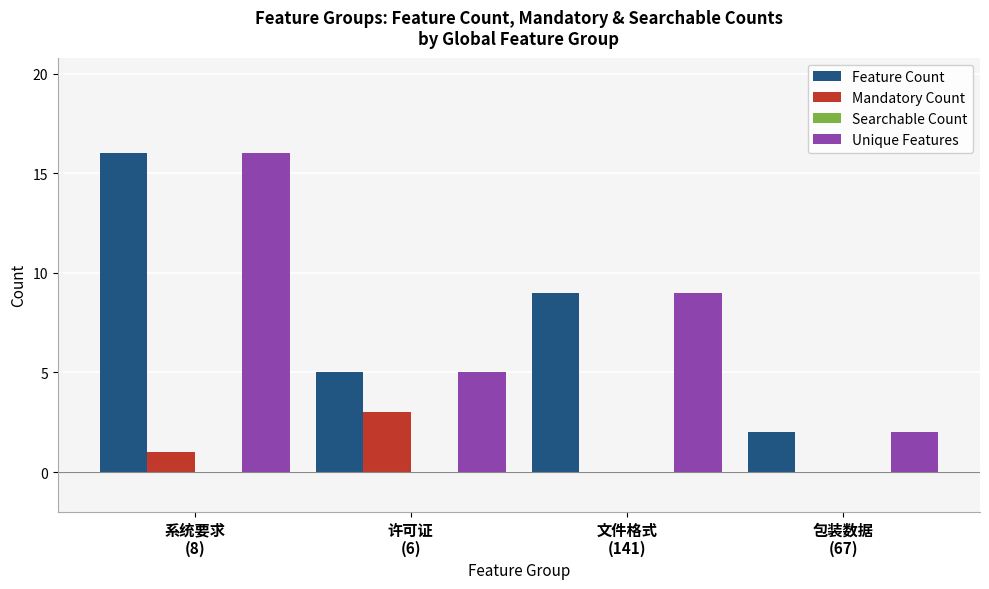

What is the sum of all Feature Count values?

32